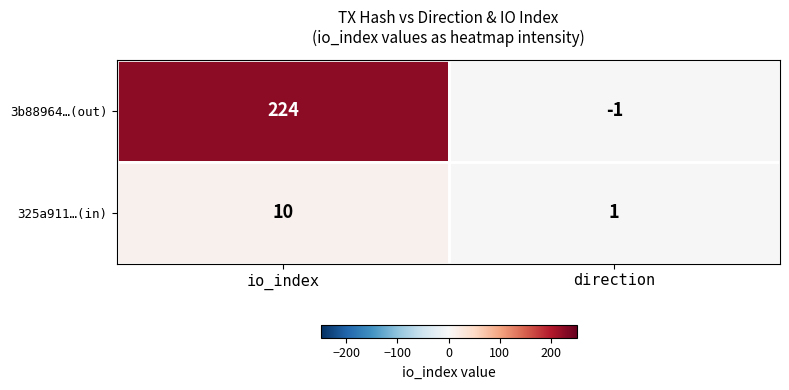

What is the smallest value displayed?

-1